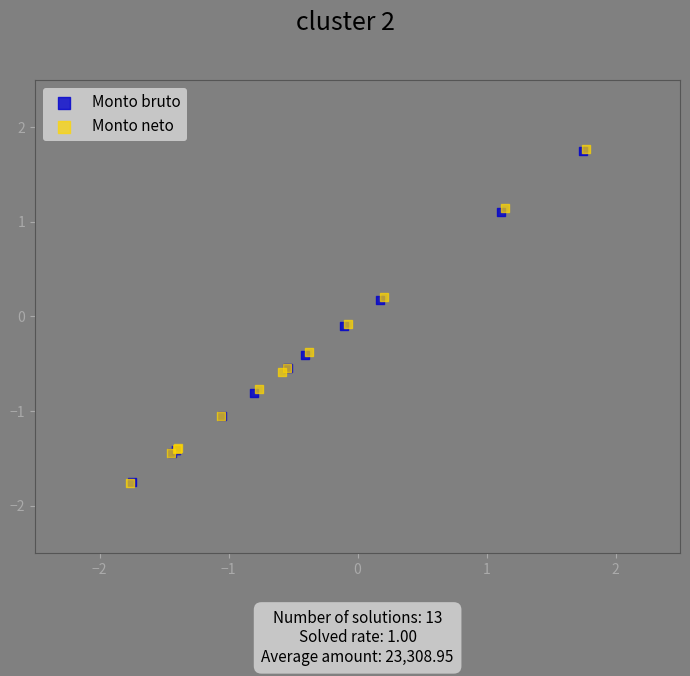

Which series has the largest Y range (max minus min)?

Monto neto